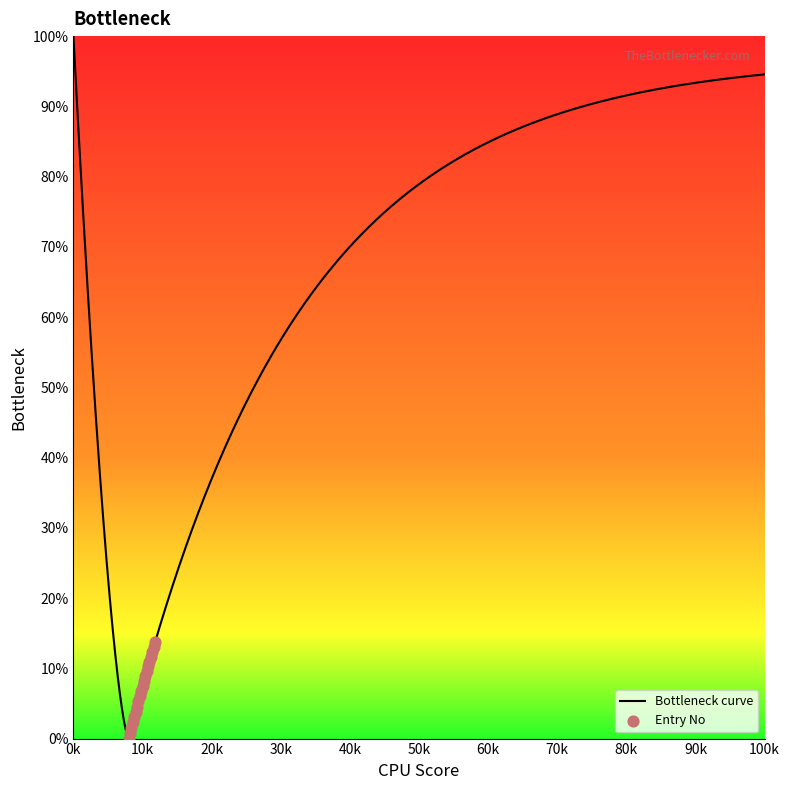

What is the highest value of the Bottleneck curve series?

100.0